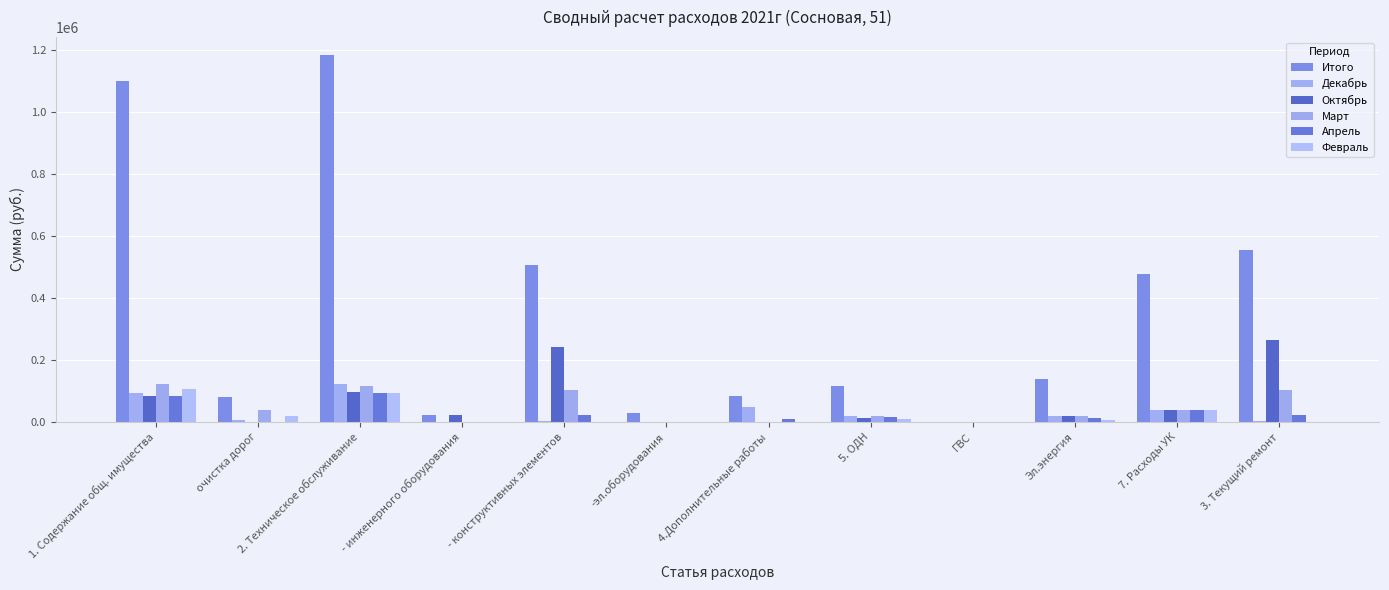

How many groups of bars are there?

12